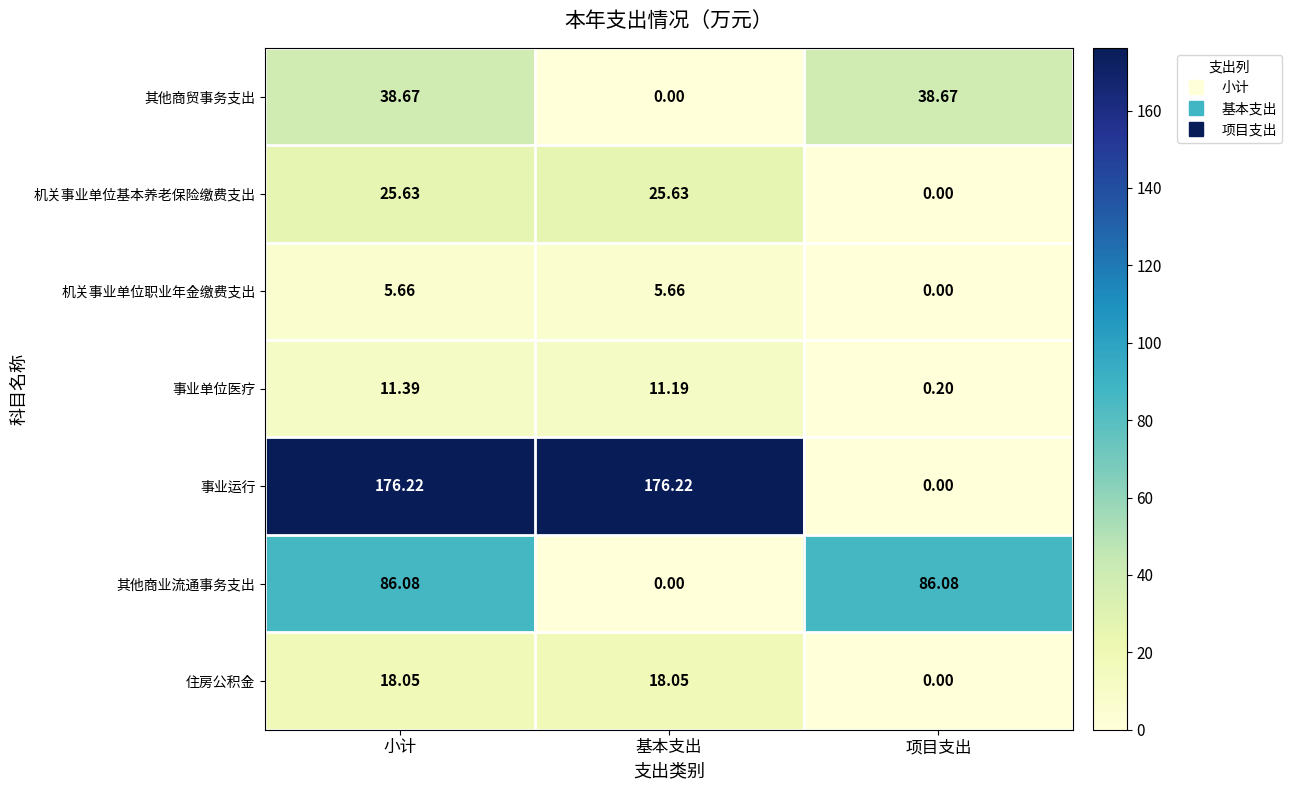

List the series in order of their peak value, lowest first.

机关事业单位职业年金缴费支出, 事业单位医疗, 住房公积金, 机关事业单位基本养老保险缴费支出, 其他商贸事务支出, 其他商业流通事务支出, 事业运行